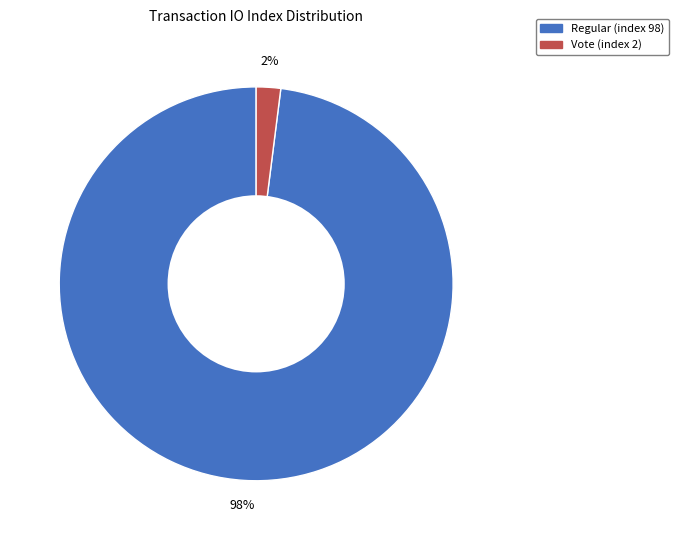

Rank the categories by value from lowest to highest.

Vote (index 2), Regular (index 98)